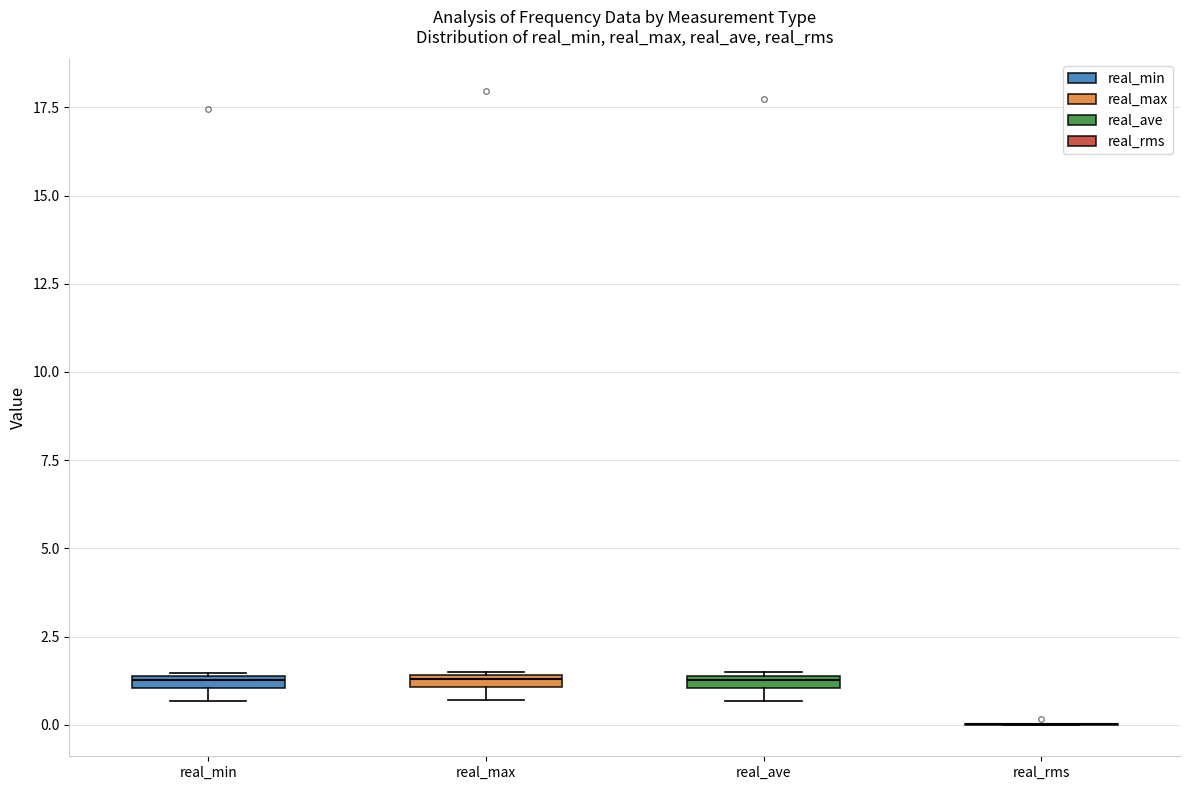

Where is the lower edge of the box for real_ave on the y-axis? The values are not printed on the chart, so give them approximately, as read against the axis.

1.0